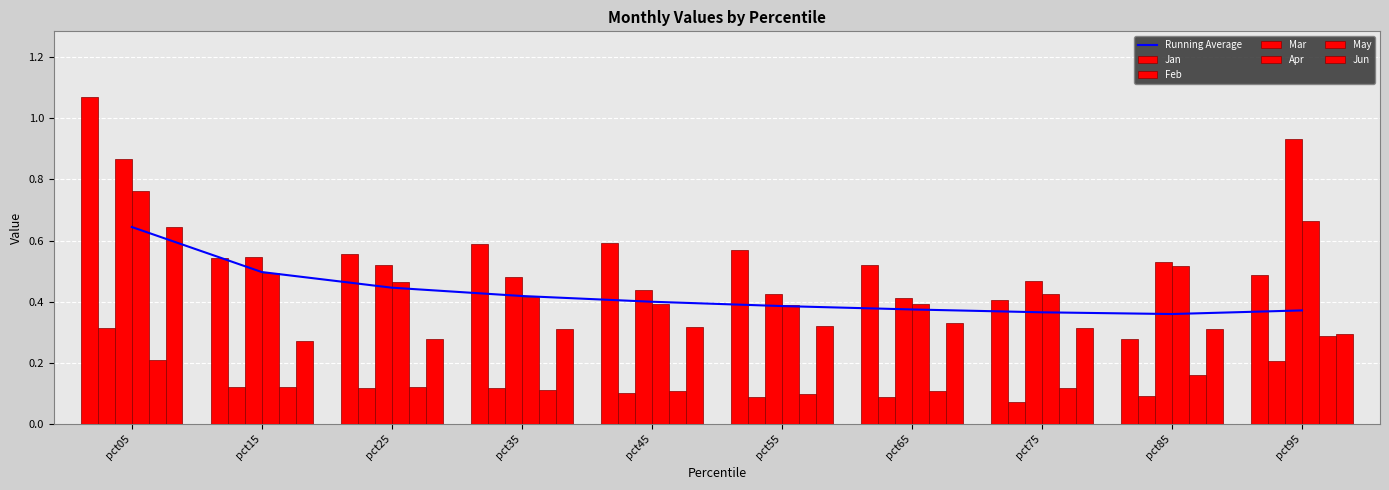

Which category has the highest value across all series?

pct05